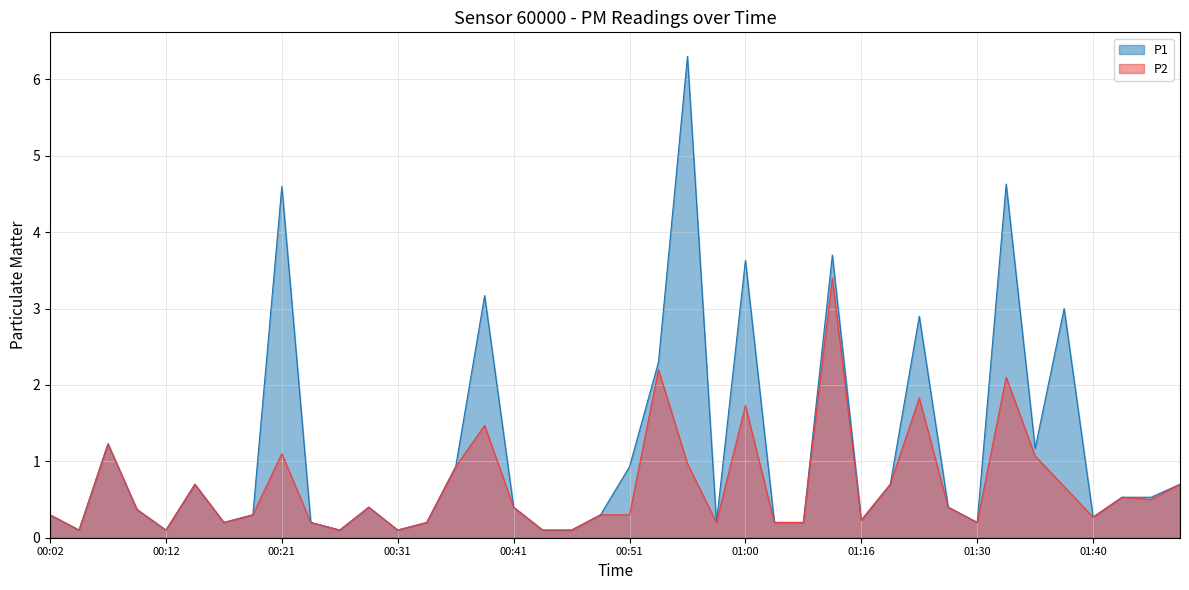

At which label is P1 closest to 3?

01:37